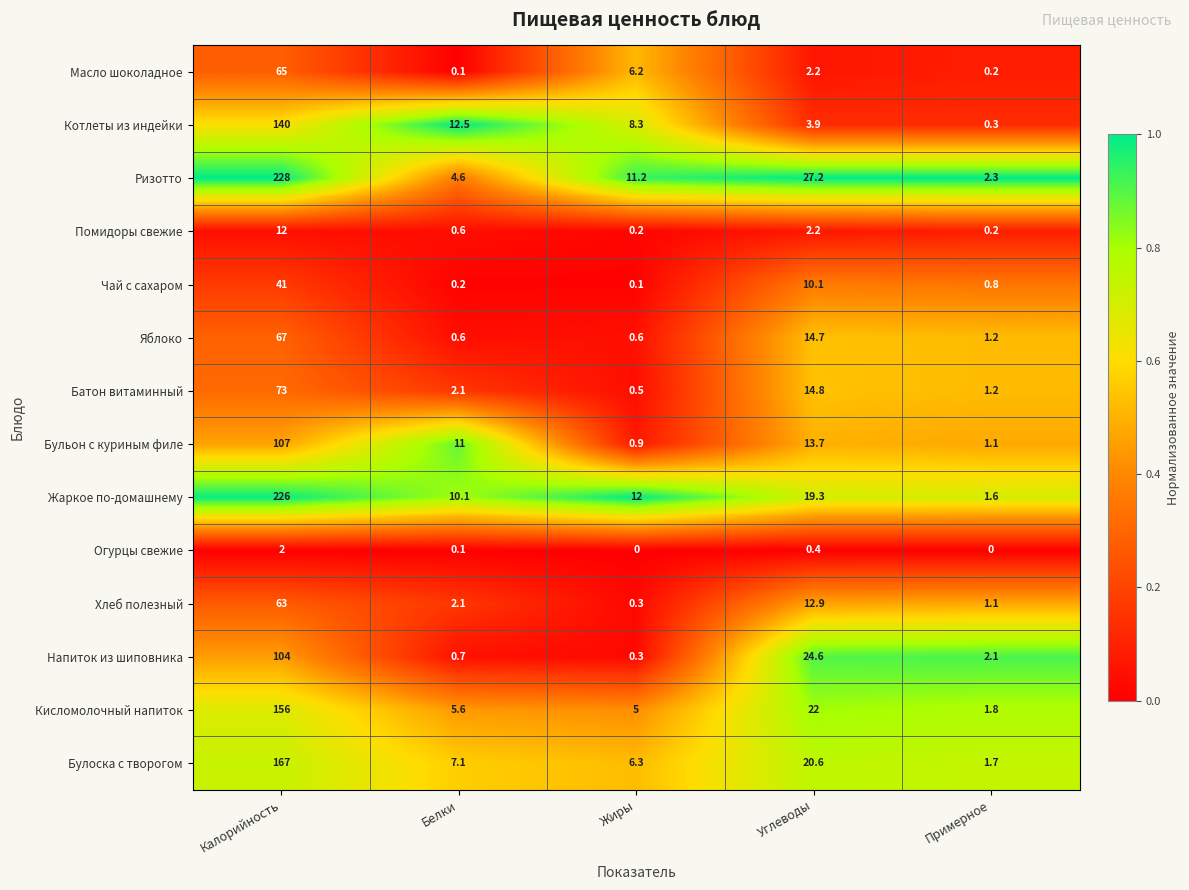

What is the difference between the Огурцы свежие values at Калорийность and Примерное?

2.0